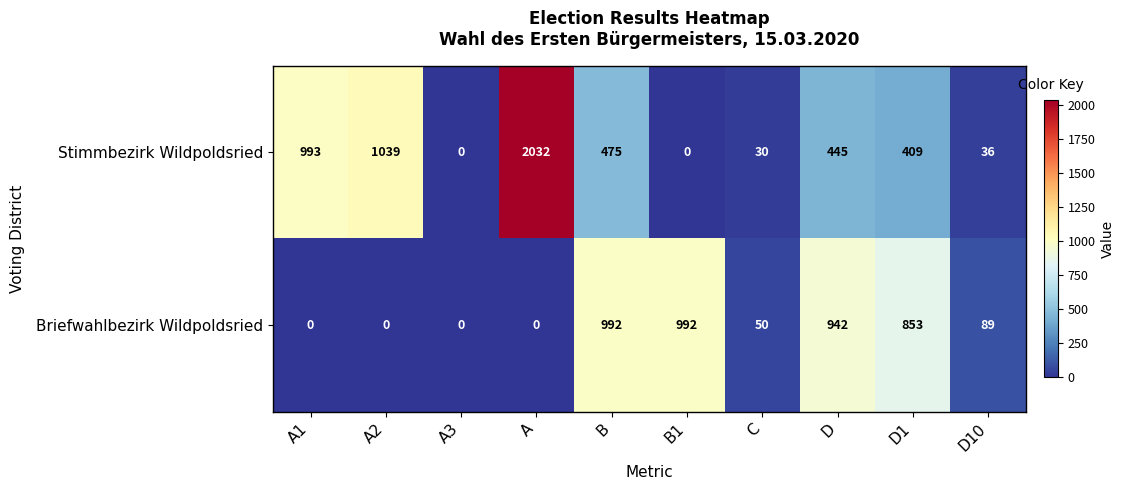

Where is Briefwahlbezirk Wildpoldsried nearest to the value 496?

D1